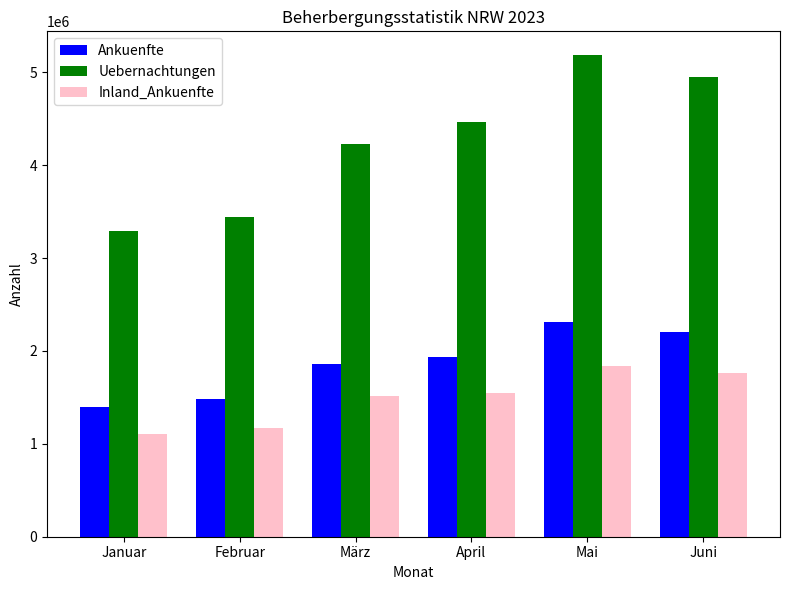

What is the average value of the Uebernachtungen series?

4261587